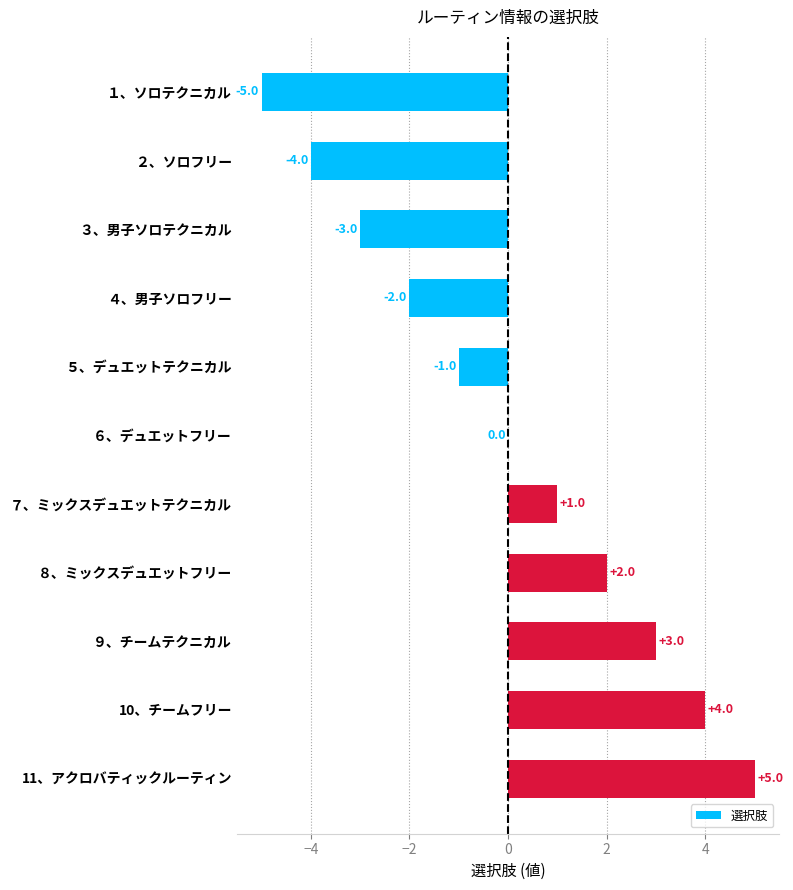

What is the greatest value displayed?

5